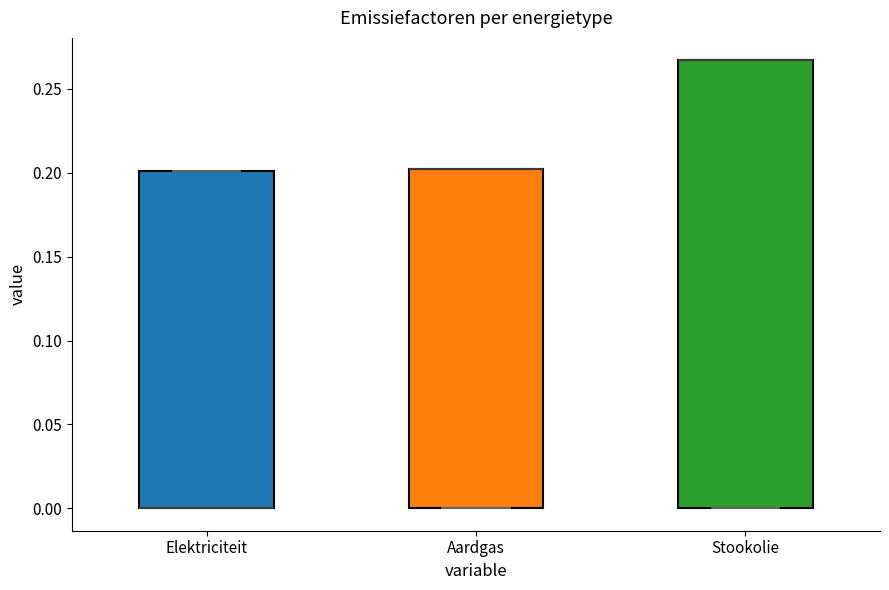

Reading left to right, transcribe this box plot: for each box, give where its median line is, the range the box spans, and where its two whiskers end, as read against the y-axis. The values are not printed on the chart, so give them approximately, as read against the axis.

Elektriciteit: median 0.000 (drawn on the box's lower edge), box 0.000 to 0.200, whiskers 0.000 to 0.200
Aardgas: median 0.200 (drawn on the box's upper edge), box 0.000 to 0.200, whiskers 0.000 to 0.200
Stookolie: median 0.265 (drawn on the box's upper edge), box 0.000 to 0.265, whiskers 0.000 to 0.265